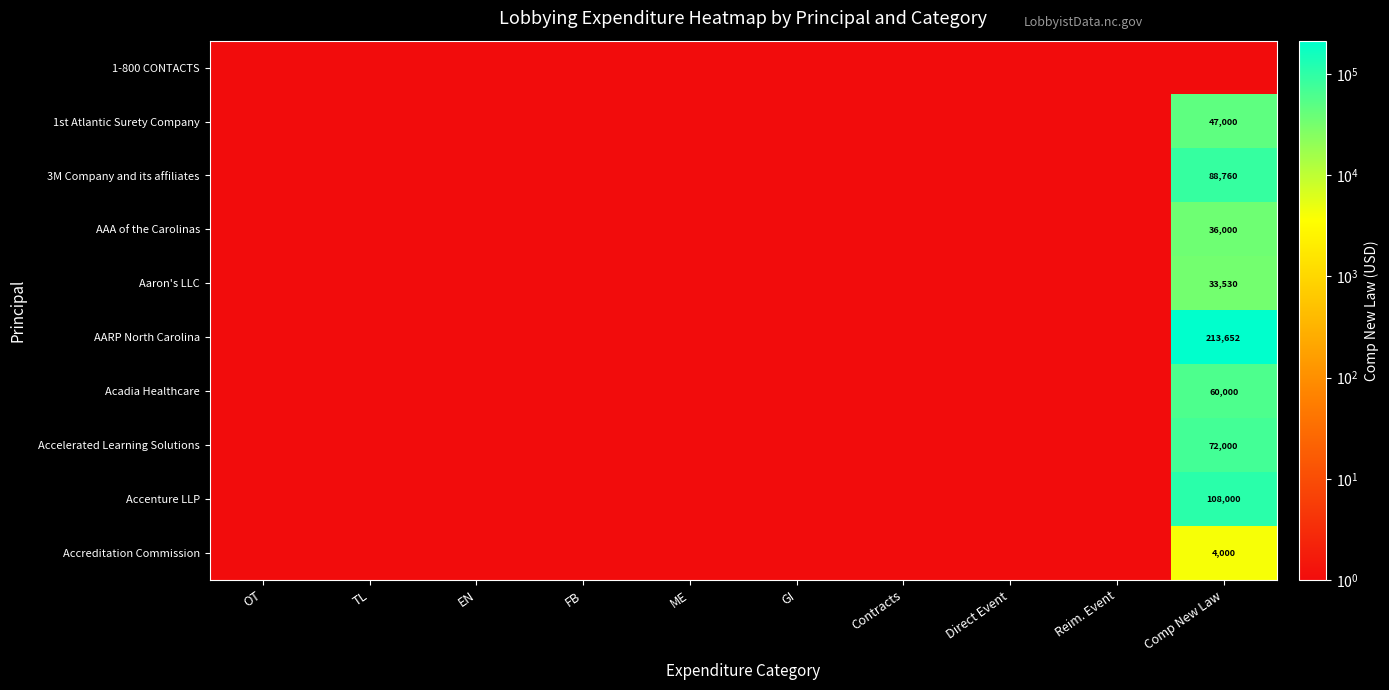

The value of Accenture LLP at Comp New Law is 184682. True or false?

False